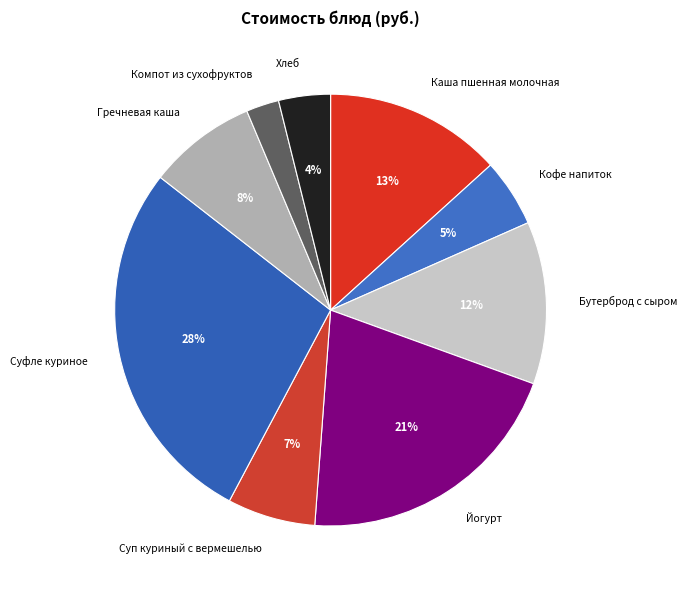

Is there any slice that represents more than half of the pie?

No